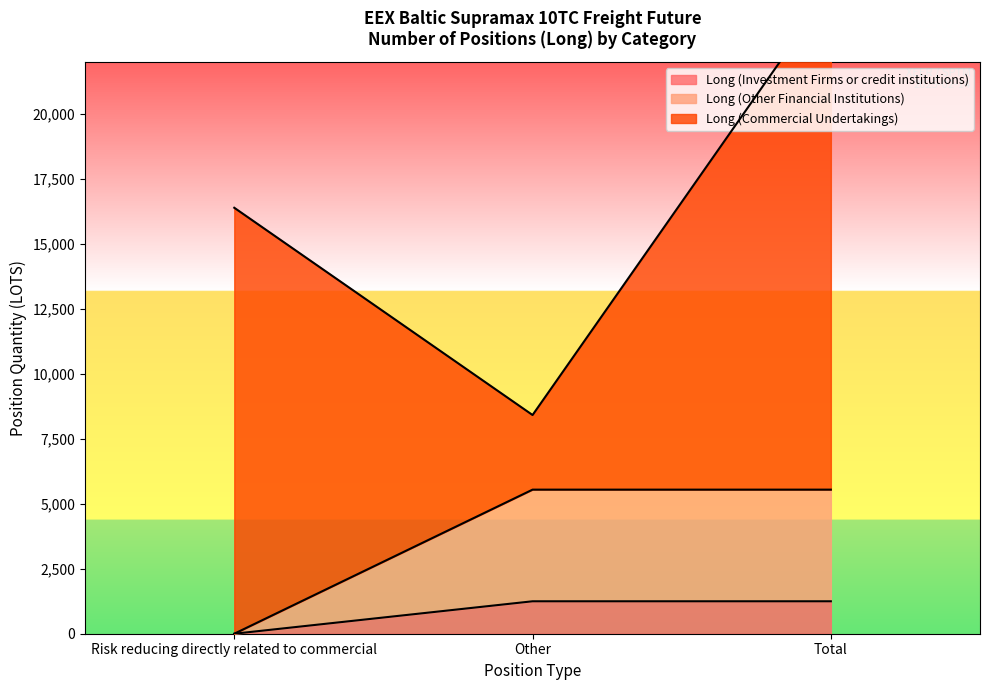

Which category has the lowest value in the Long (Investment Firms or credit institutions) series?

Risk reducing directly related to commercial